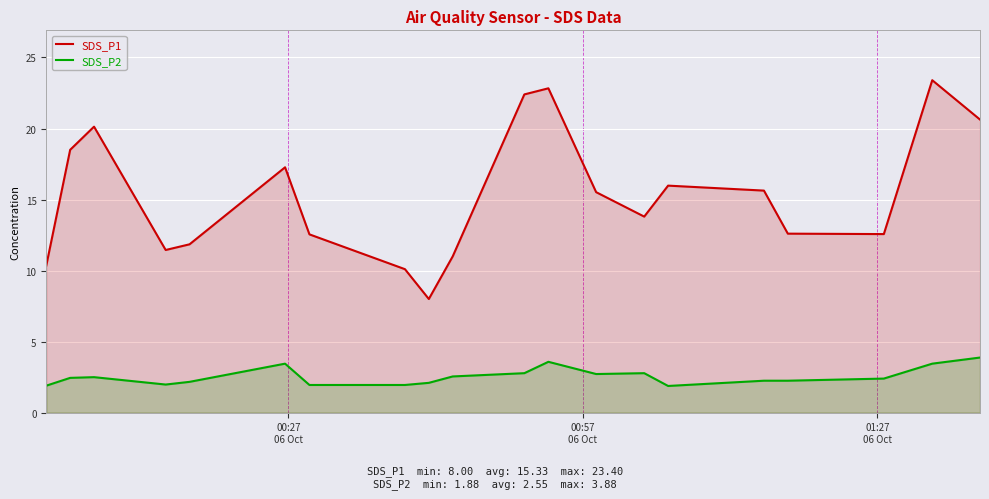

What is the lowest value of the SDS_P1 series?

8.0